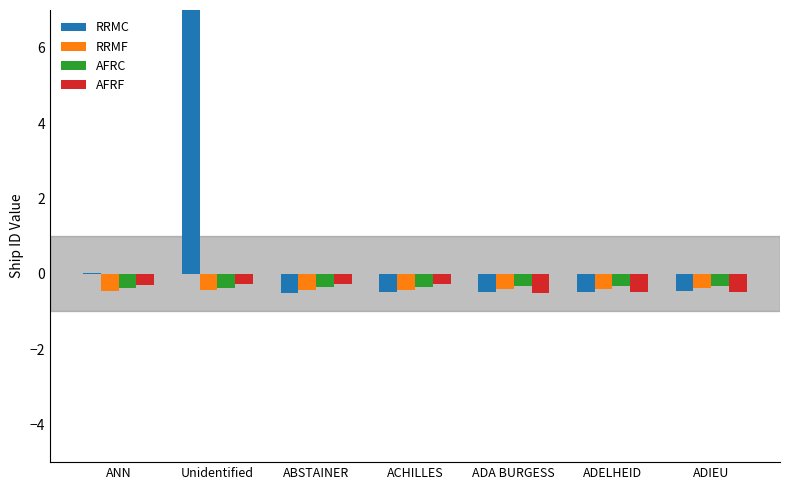

How many bars are there in total?

28